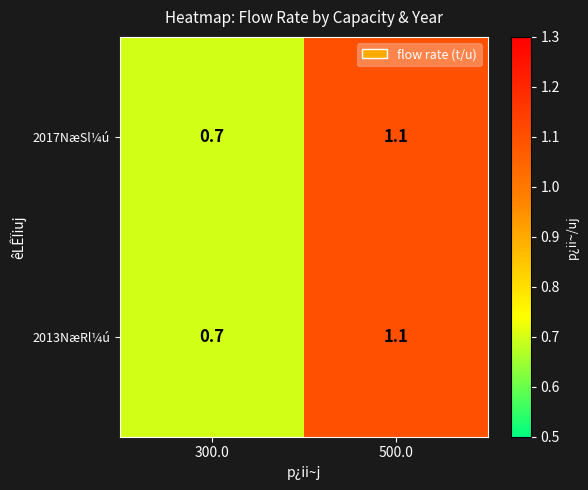

What is the sum of the 2013NæRl¼ú values at 300.0 and 500.0?

1.8